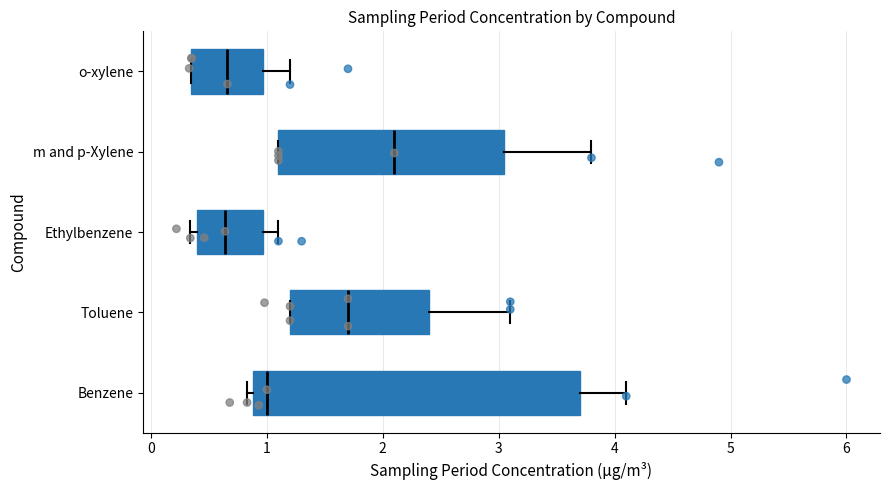

Which box has the furthest to the right median line?

m and p-Xylene